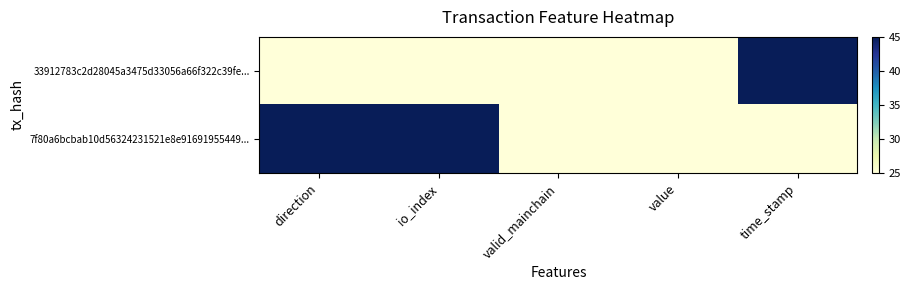

What is the difference between the highest and lowest values at io_index?

20